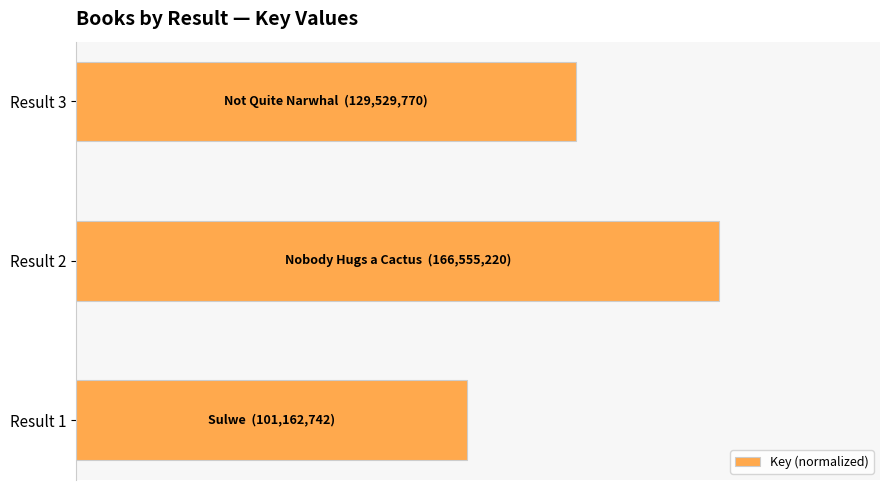

What is the maximum value shown in the chart?

1.0